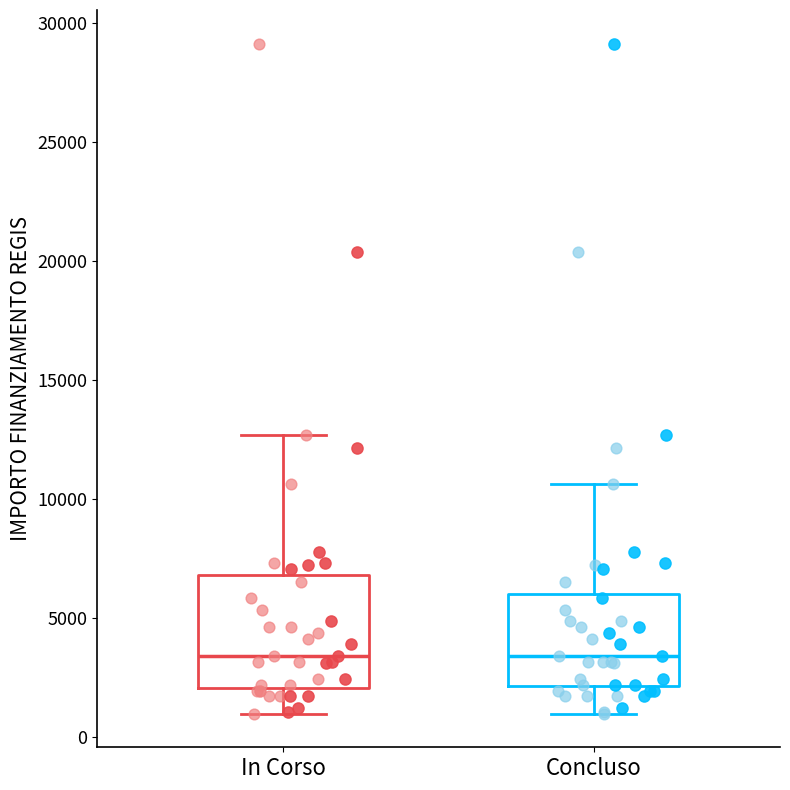

Comparing the boxes themselves (not the whiskers), which one is the tallest?

In Corso